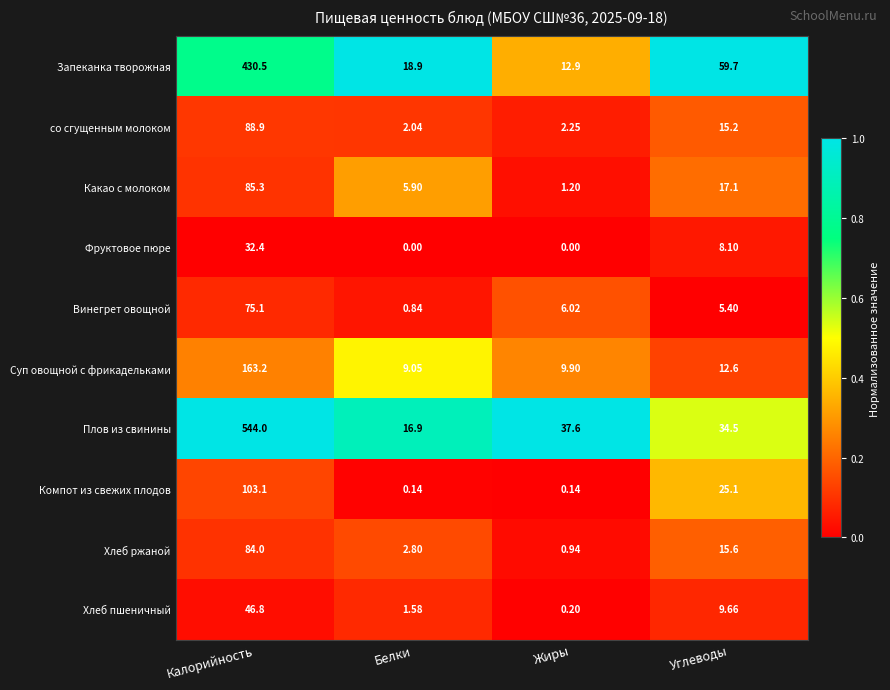

Which series has the widest spread of values?

Плов из свинины